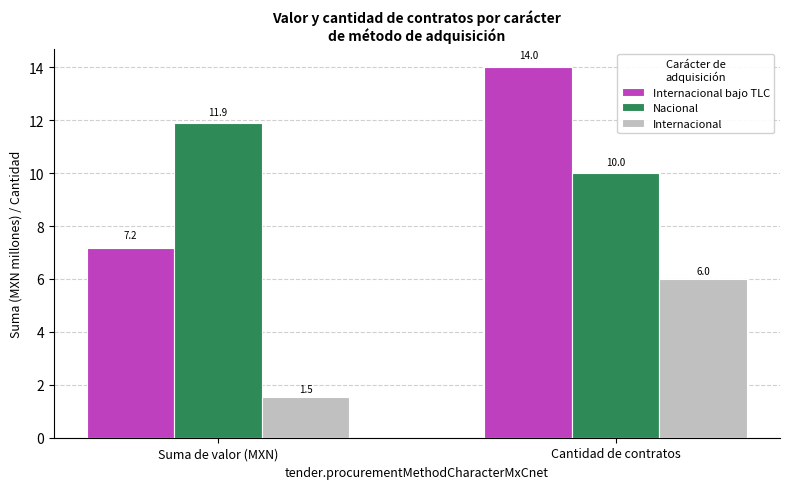

Does the chart contain stacked bars?

No